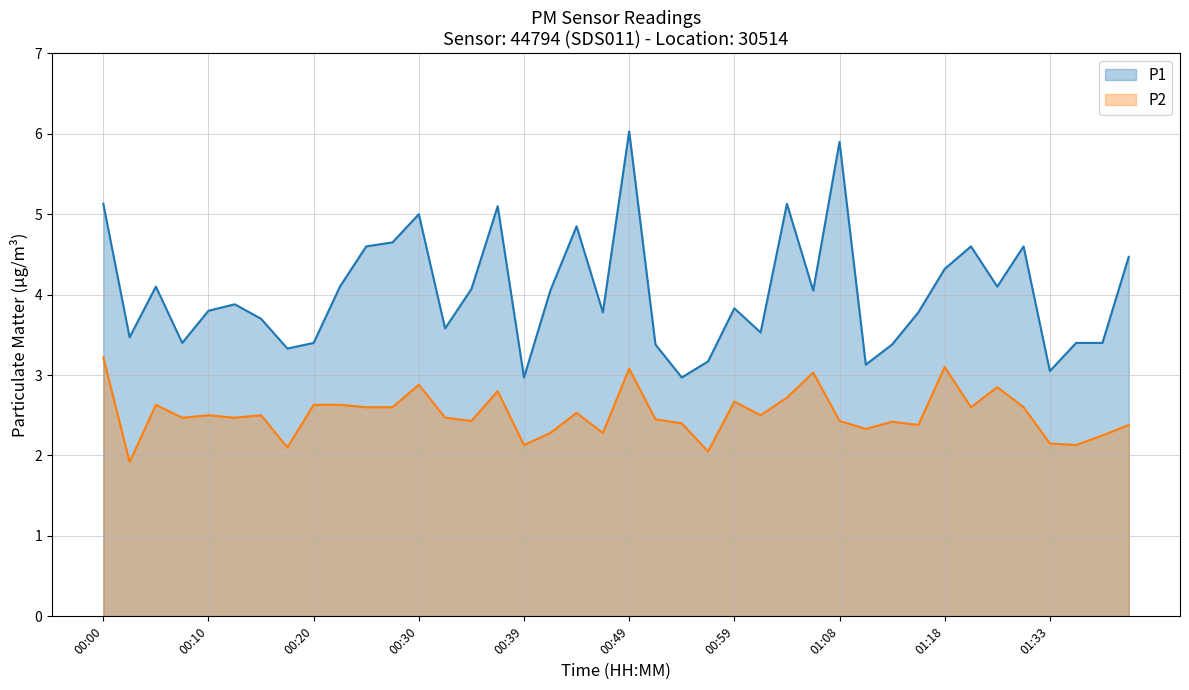

What is the label of the 7th point from the left?

00:15